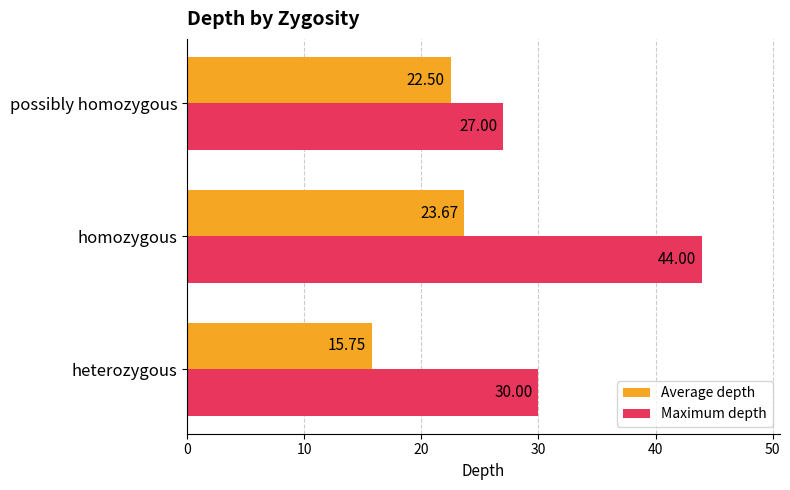

Which label corresponds to the largest value in the chart?

homozygous